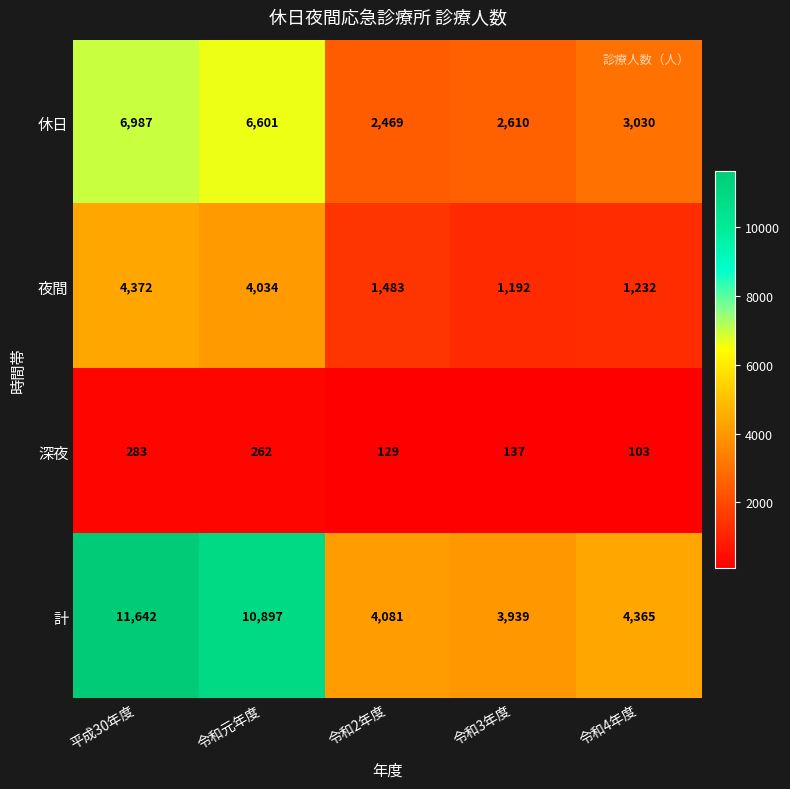

List the series in order of their peak value, lowest first.

深夜, 夜間, 休日, 計